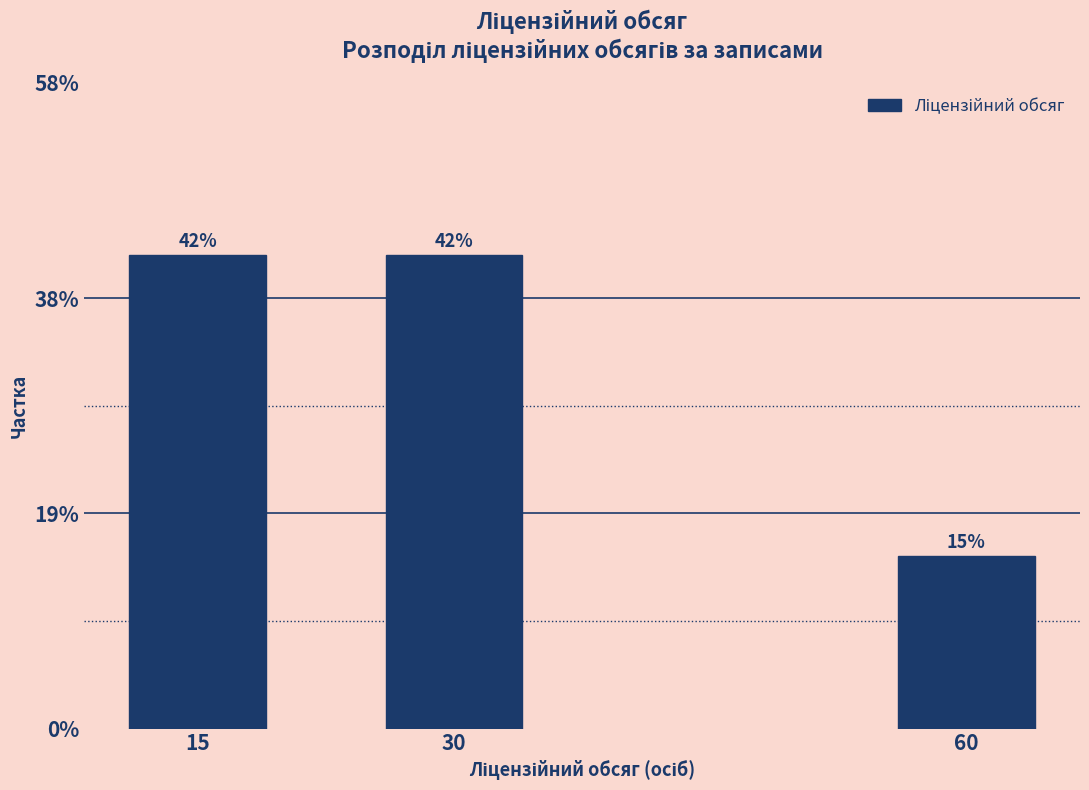

Are the bars horizontal?

No